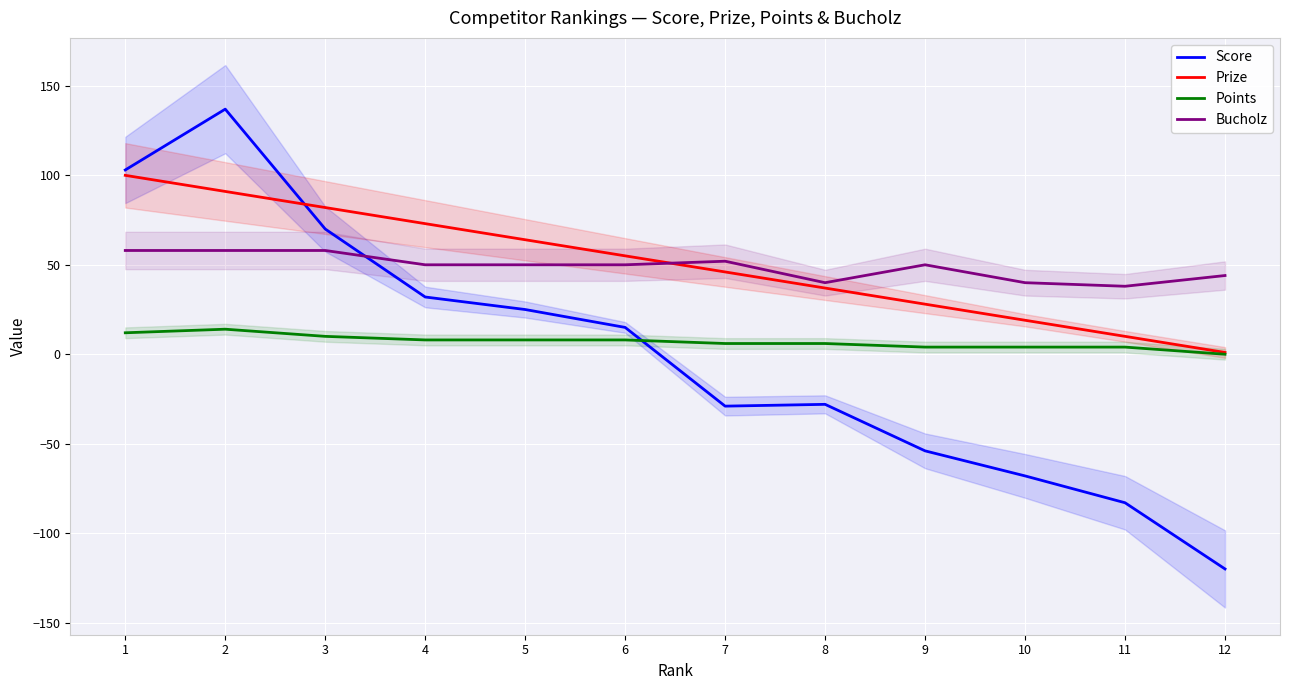

At which label is Score closest to 8?

6